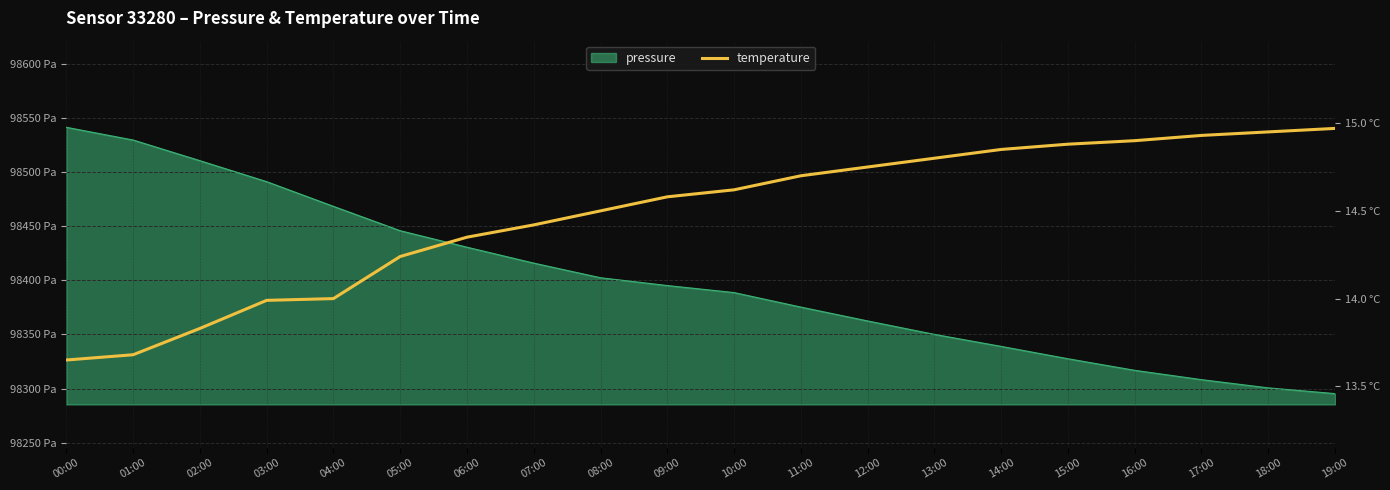

What is the smallest value displayed?

13.7